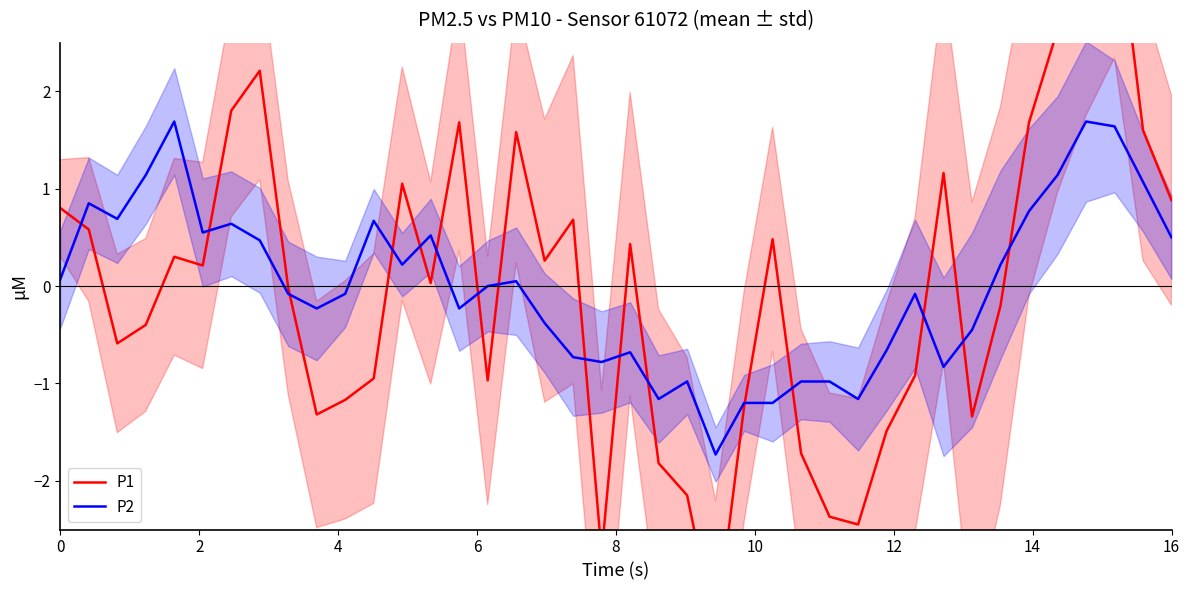

The value of P2 at 34 is 1.2. True or false?

False